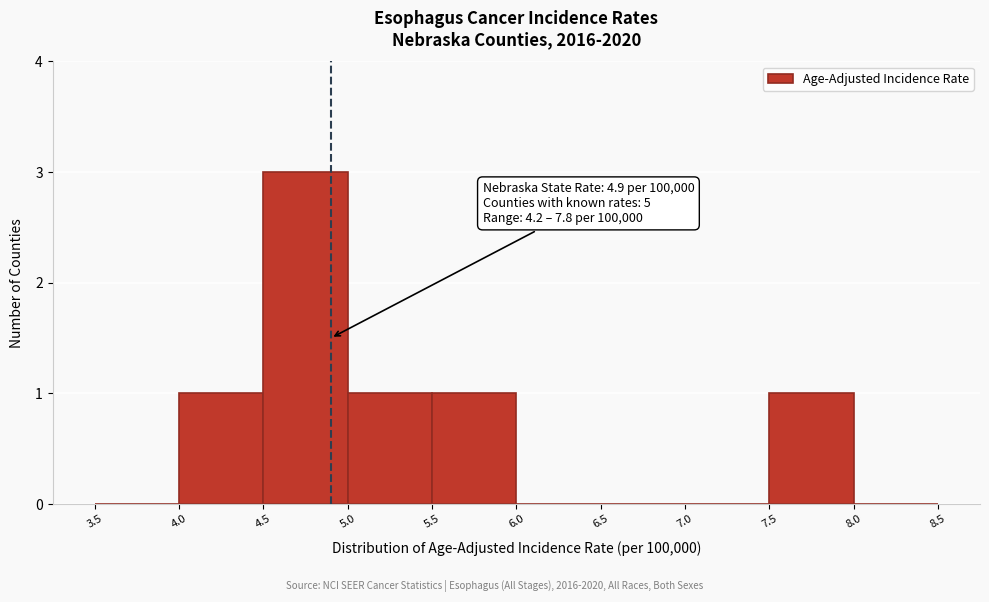

Over which range of the x-axis is the bar tallest?

4.5 to 5.0